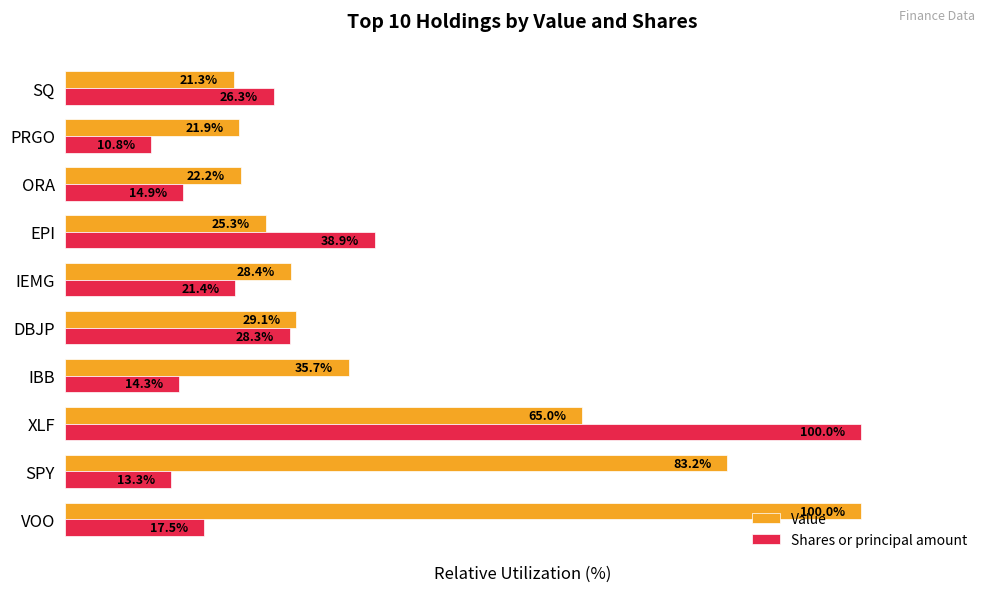

Which series has the largest range (max minus min)?

Shares or principal amount